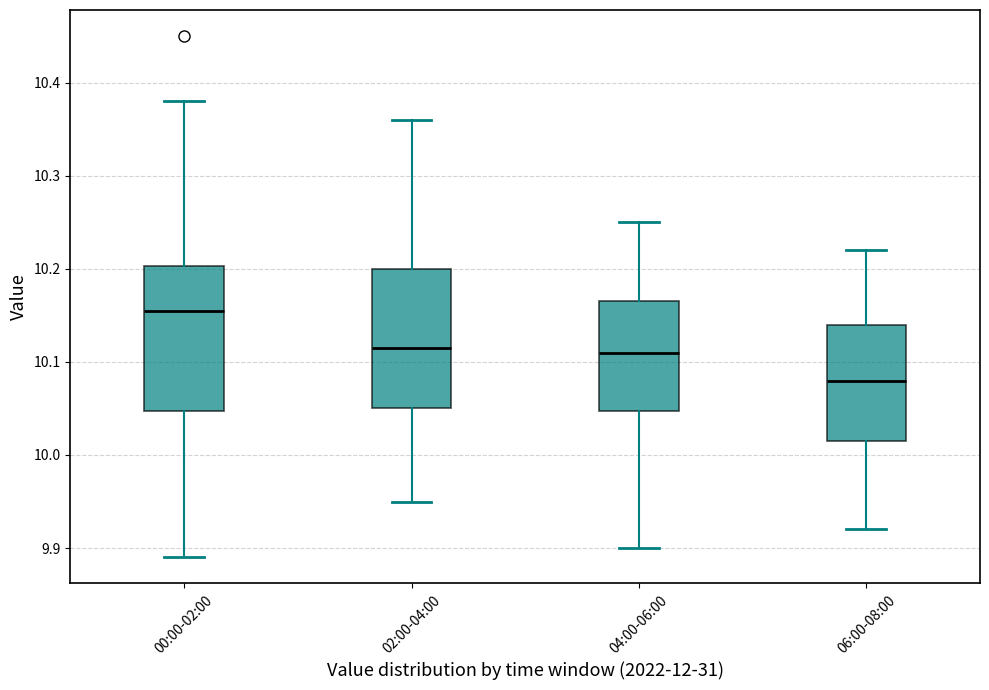

Which box's median line is the highest?

00:00-02:00